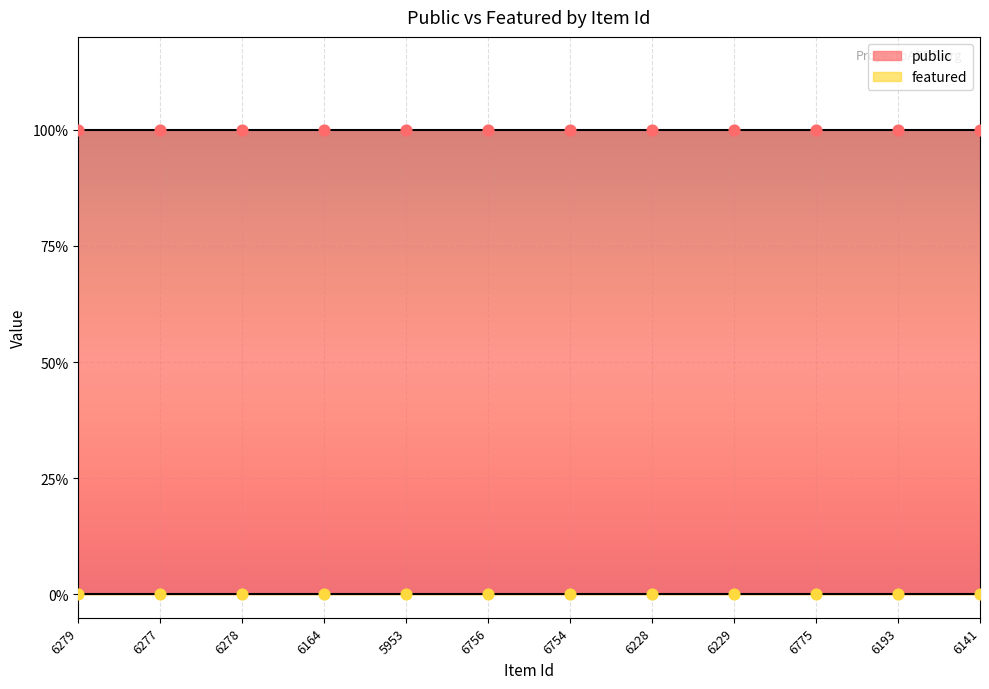

At which category is the sum across all series the highest?

6279